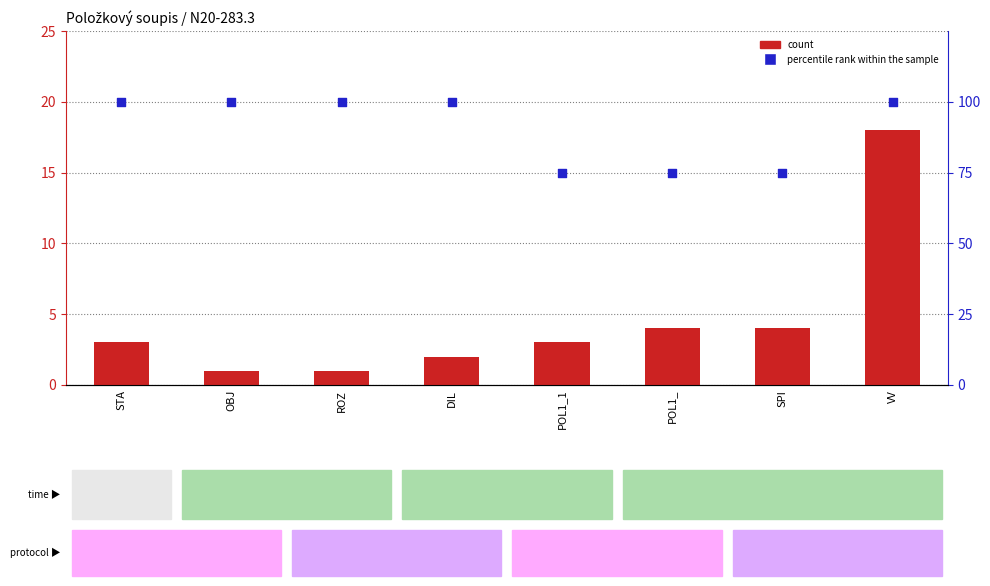

Which series has the widest spread of Y values?

percentile rank within the sample